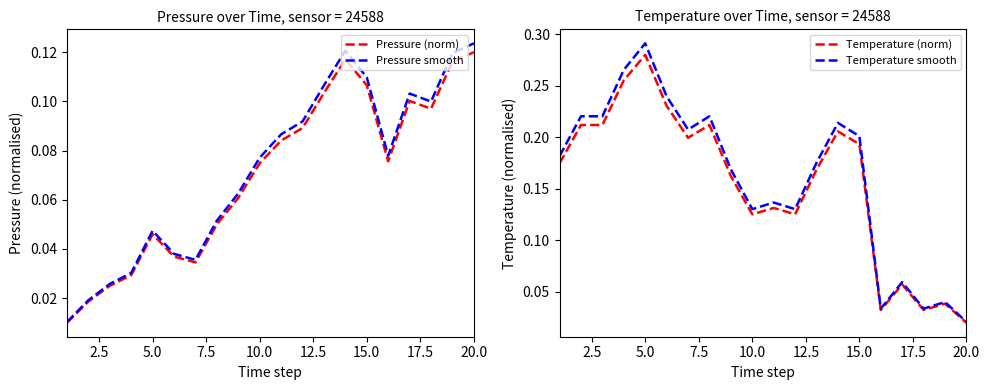

The Temperature smooth series shows 0.1 at 15.0. True or false?

False